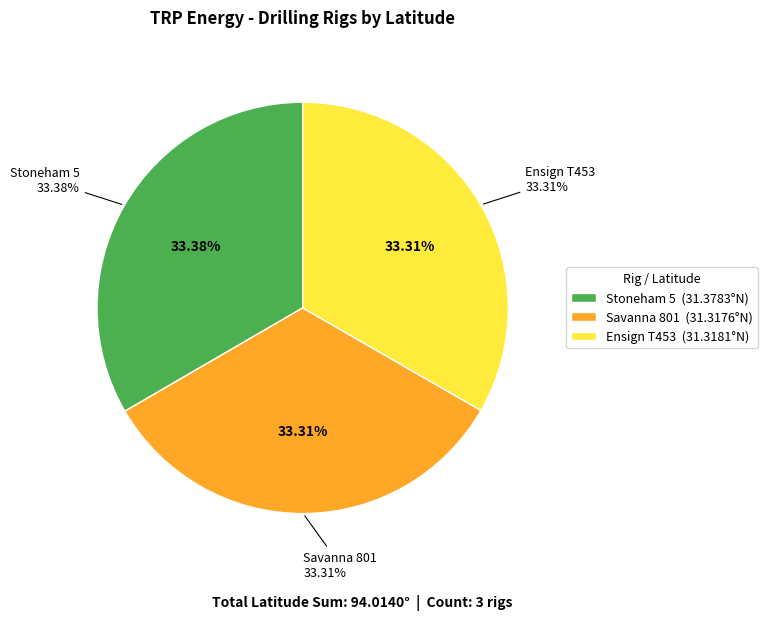

How many segments does this pie chart have?

3